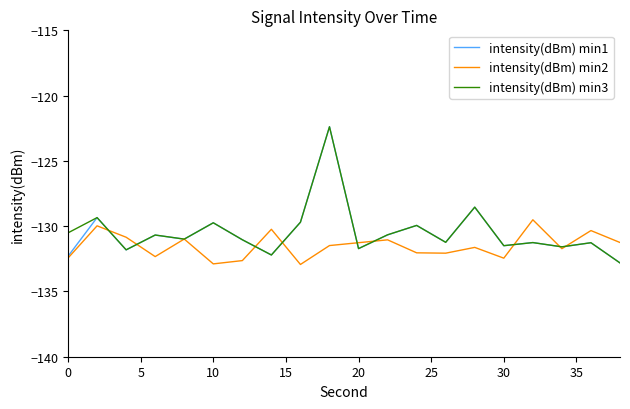

Which series has the largest range (max minus min)?

intensity(dBm) min1